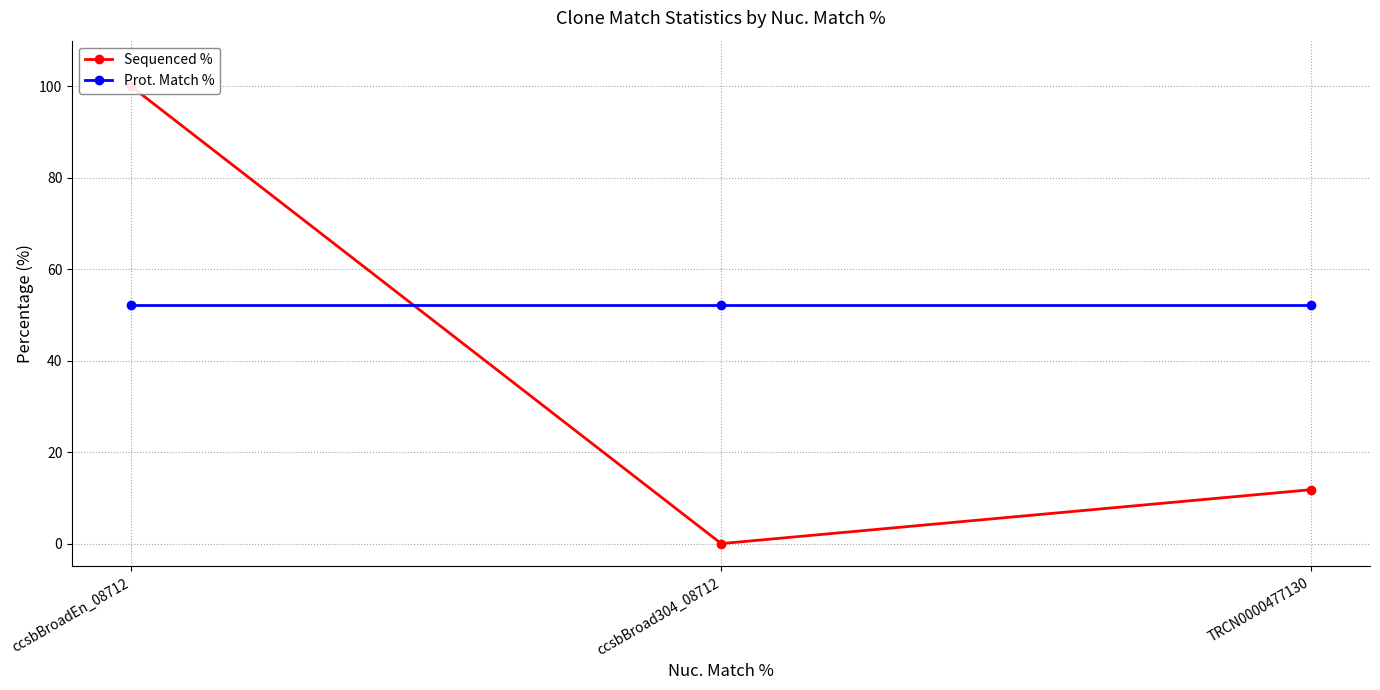

Reading left to right, list all the values displayed in this chart.

Sequenced %: 100.0	0.0	11.8
Prot. Match %: 52.1	52.1	52.1